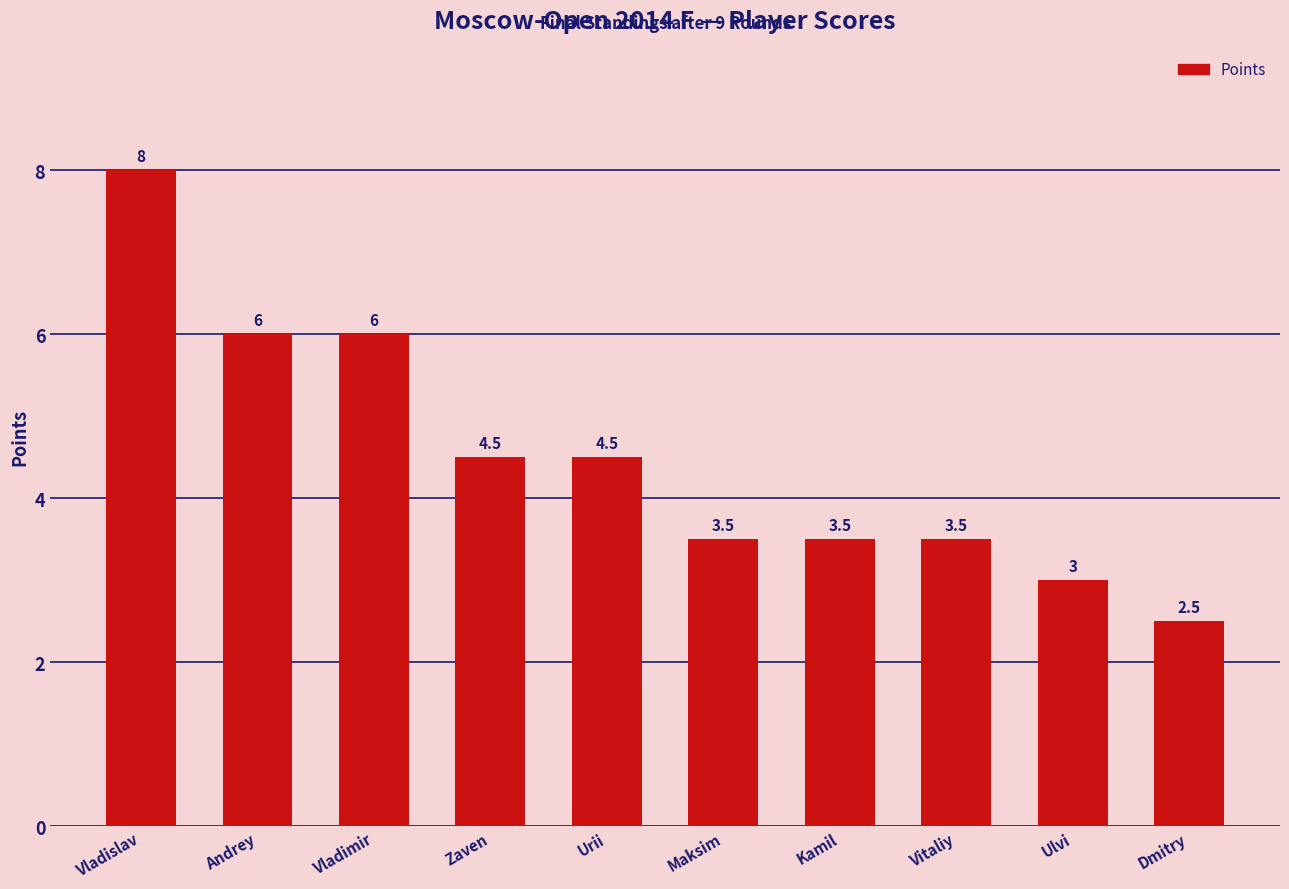

What is the sum of all values?

45.0